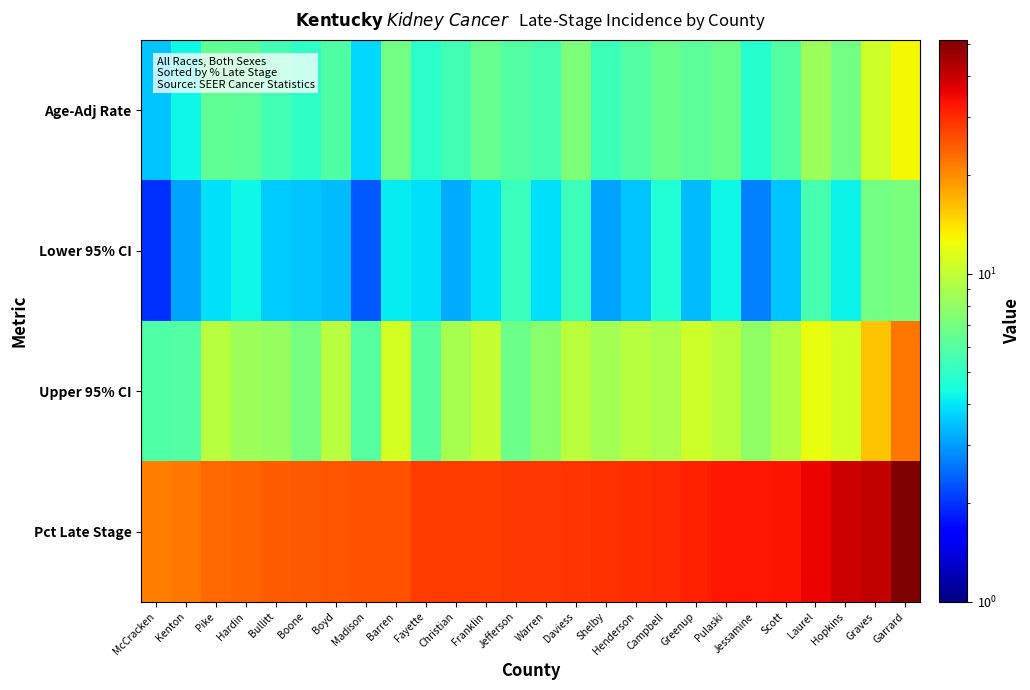

What is the spread (max minus min) of values at Hardin?

19.3